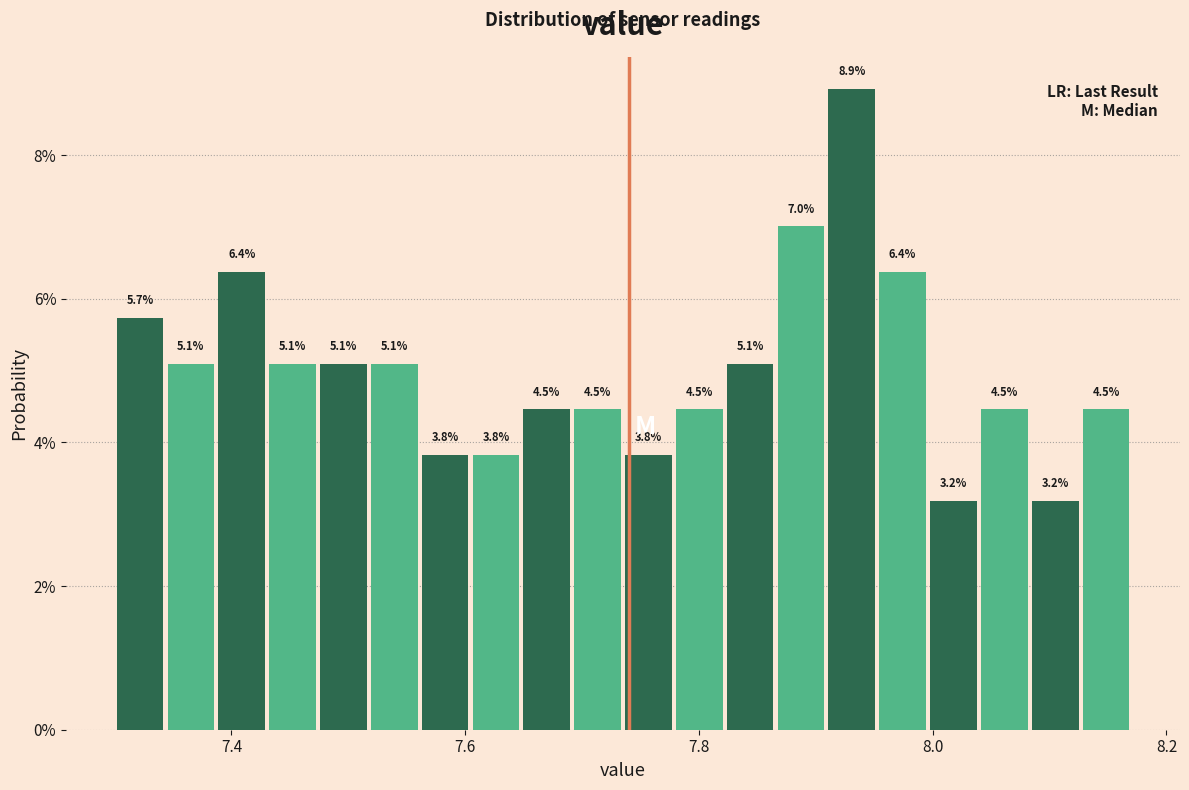

Around what value on the x-axis is the tallest bar? Give the approximate position of its centre, as read against the axis.

7.94